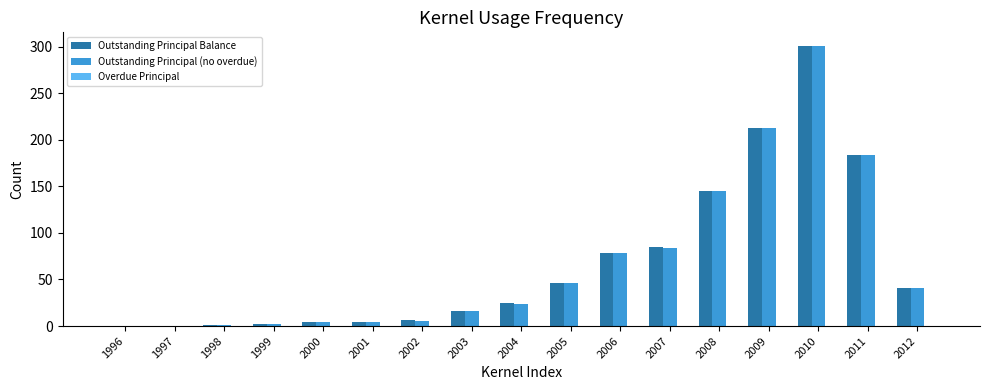

Between 1996 and 2006, which series saw the biggest shift?

Outstanding Principal Balance